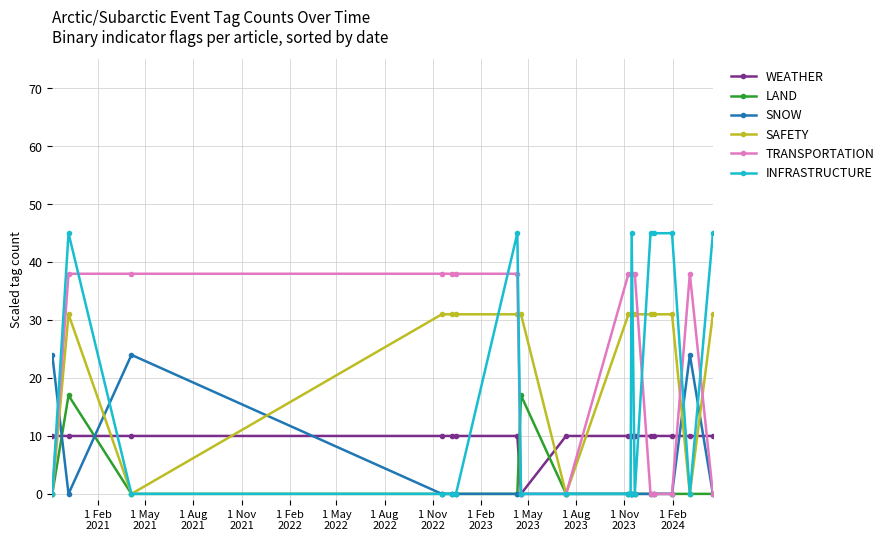

True or false: LAND and INFRASTRUCTURE cross at least once.

True